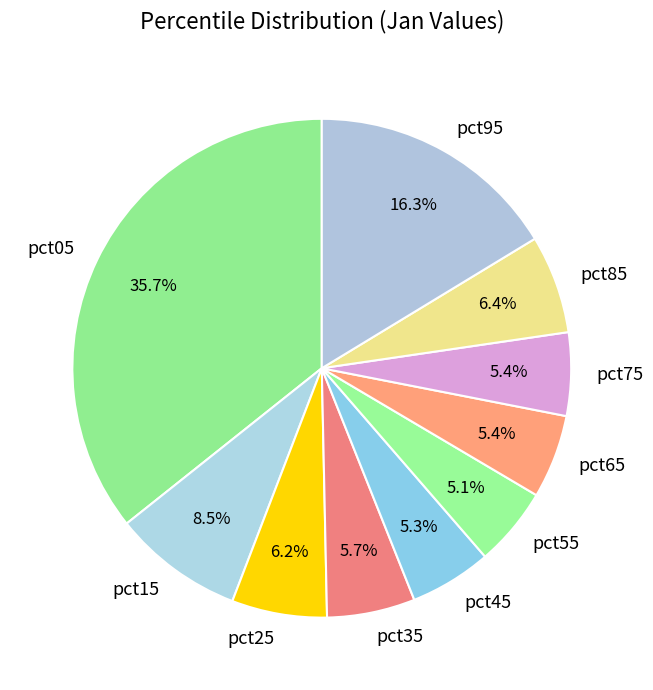

What percentage is the pct25 slice, to the nearest percent?

6%